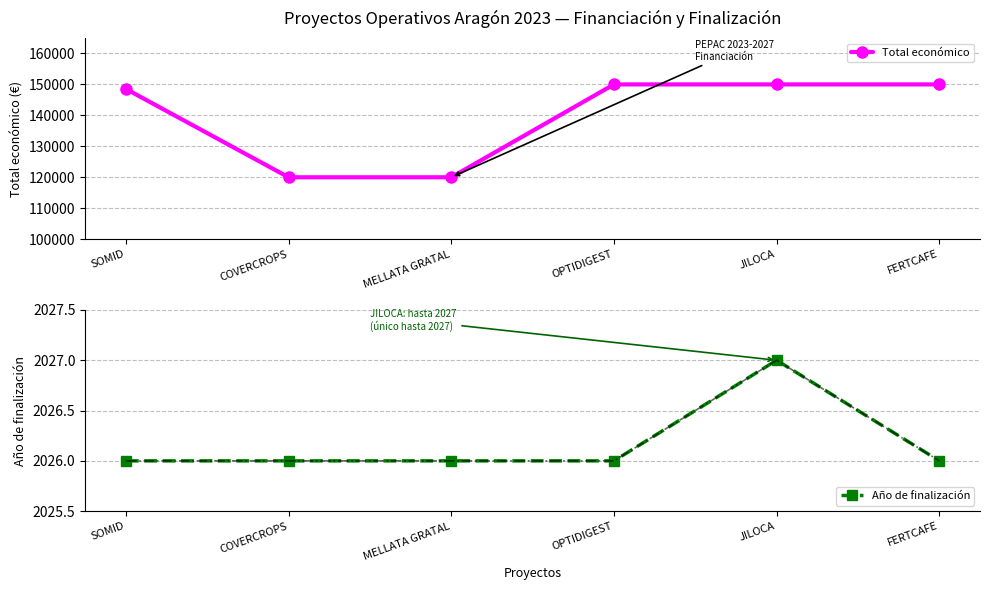

Between OPTIDIGEST and SOMID, which is larger?

OPTIDIGEST